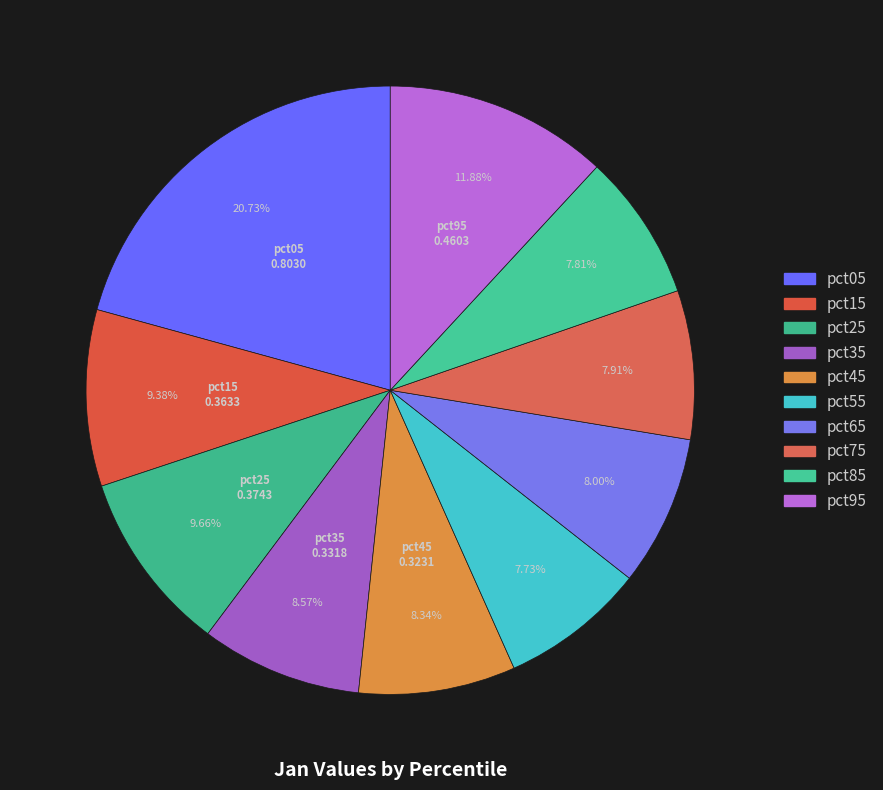

To the nearest percent, what is the difference between the largest and smallest slice percentages?

13%